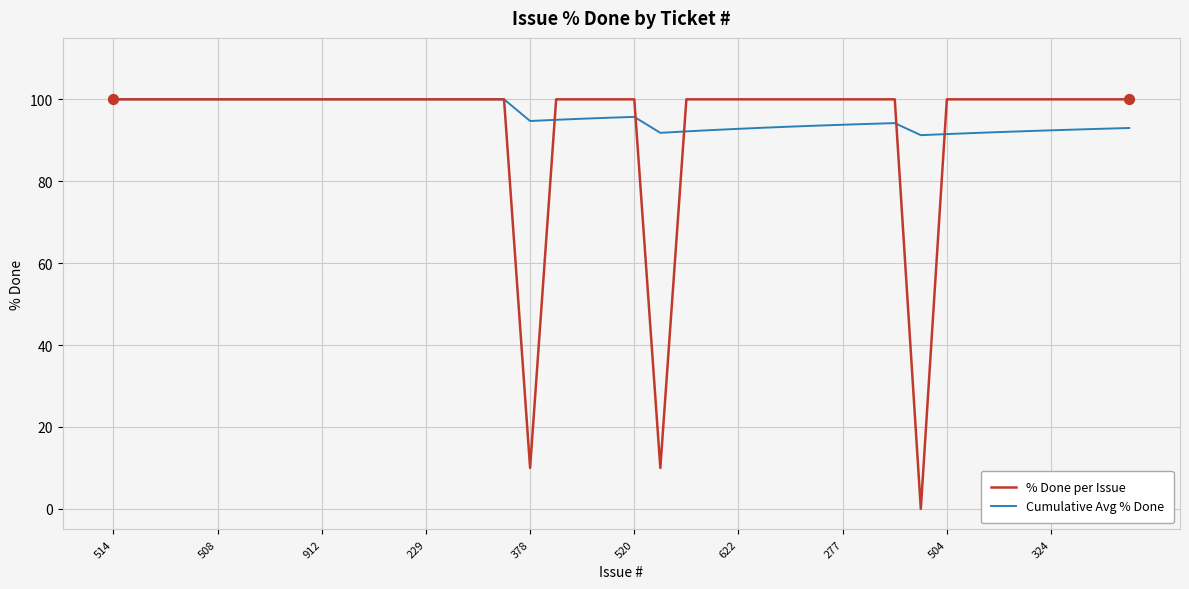

What are all the series names shown in the legend?

% Done per Issue, Cumulative Avg % Done